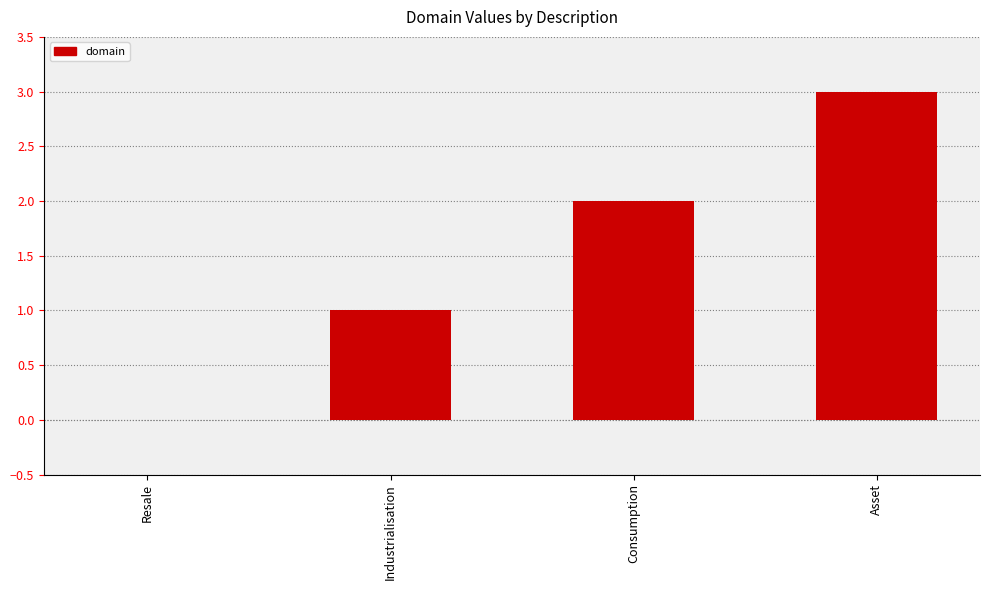

The chart shows a value of 1 at Resale. True or false?

False